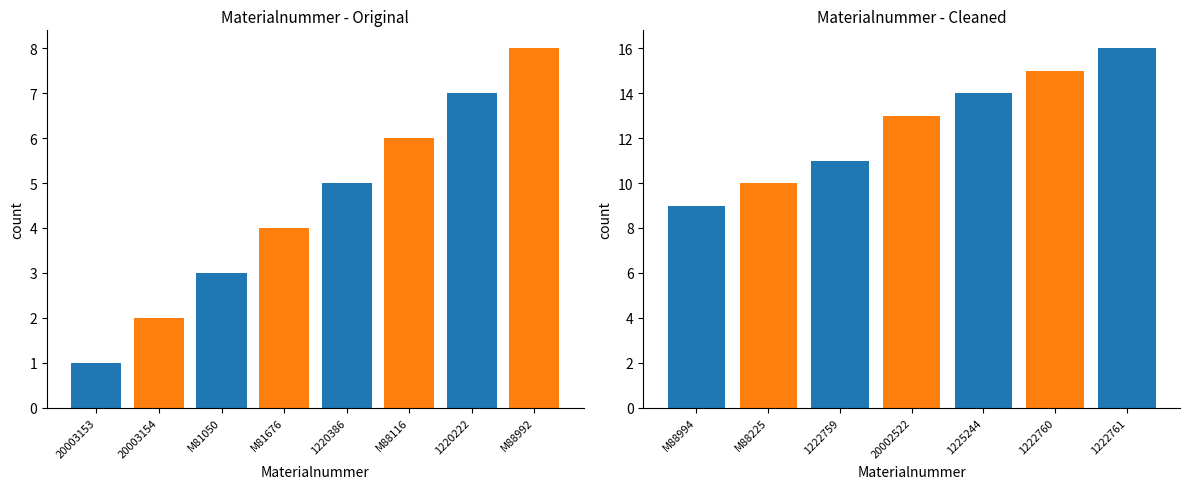

Reading right to left, what are all the values shown in this chart?

16	15	14	13	11	10	9	8	7	6	5	4	3	2	1